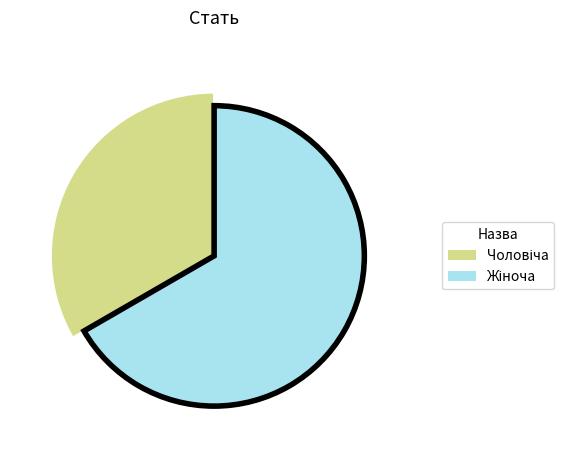

Which has a higher value, Чоловіча or Жіноча?

Жіноча